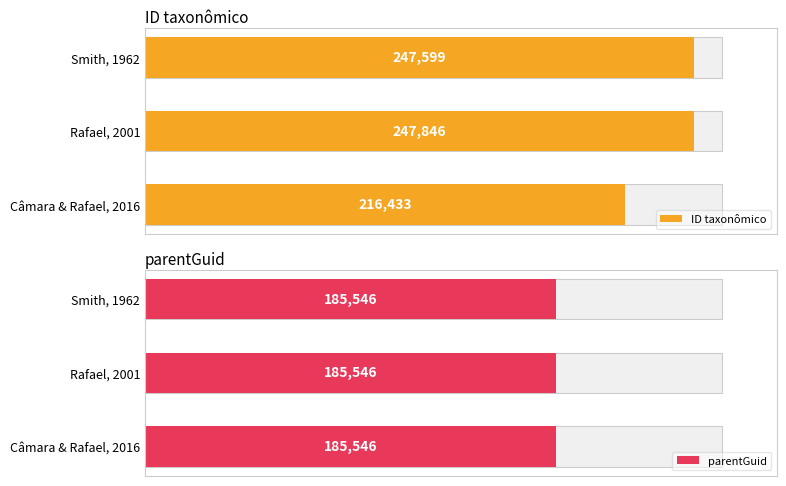

The value of ID taxonômico at Smith, 1962 is 142164.3. True or false?

False